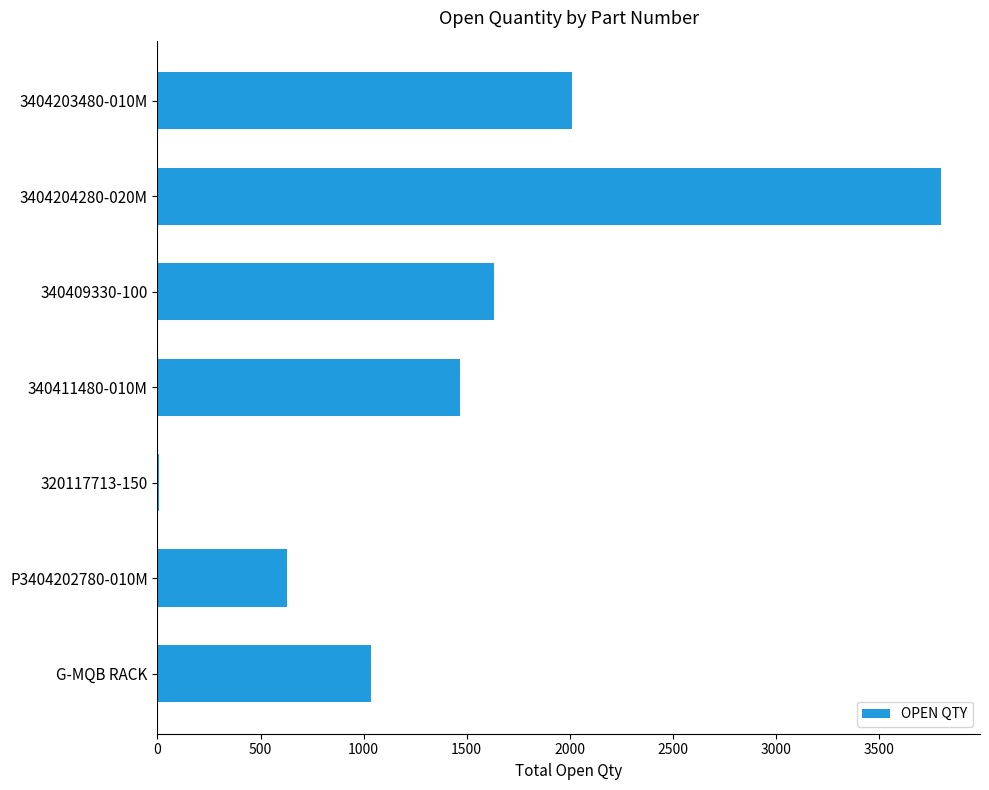

What is the change in value from 340409330-100 to 3404204280-020M?

+2166